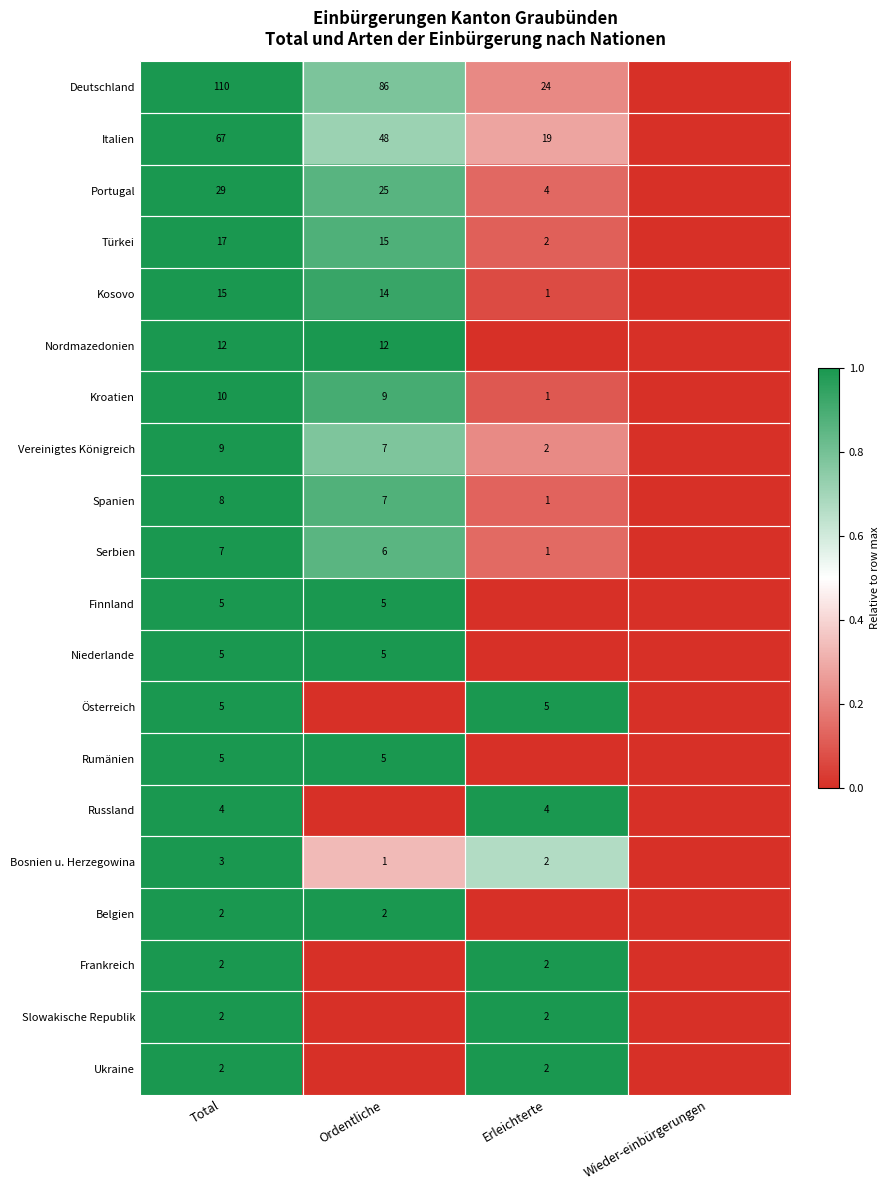

What is the total value across all series at Total?

319